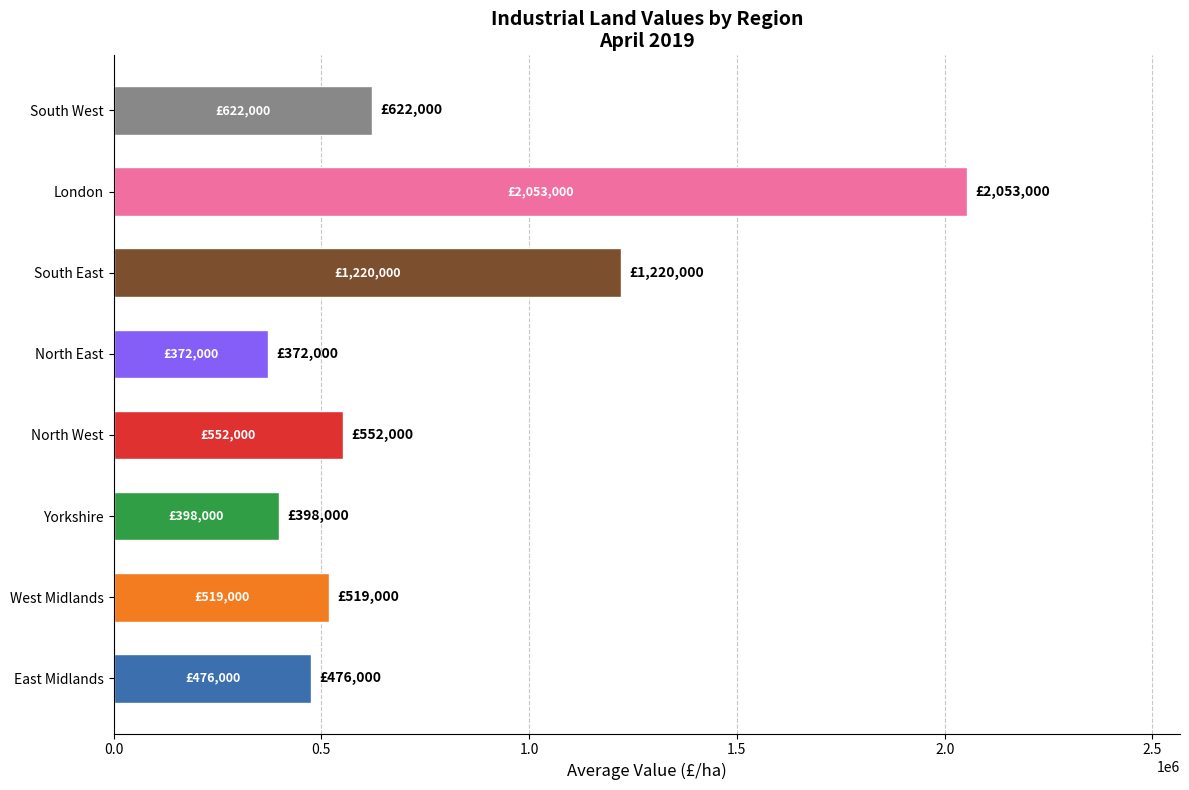

Which has a higher value, North West or South East?

South East